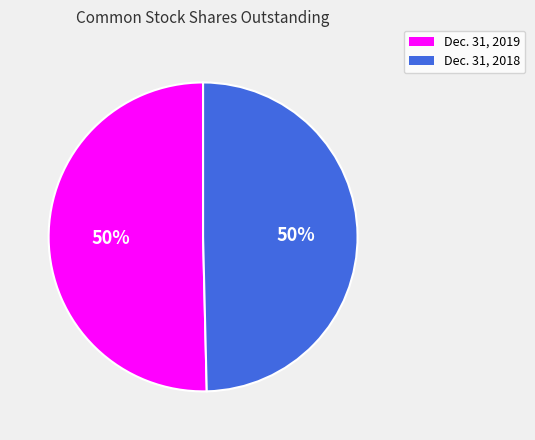

To the nearest percent, what is the average slice percentage?

50%